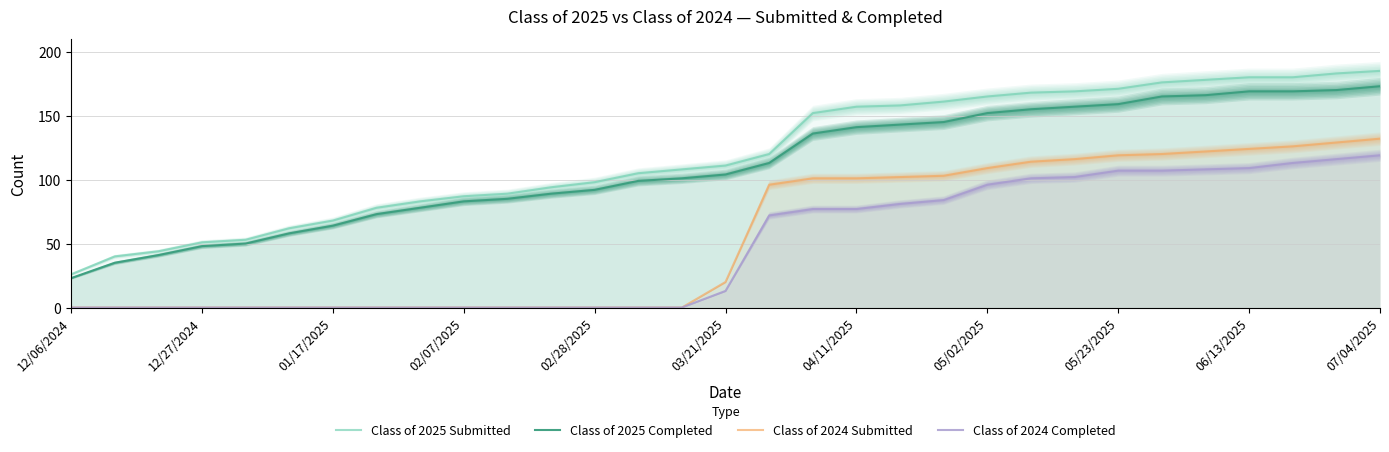

The Class of 2025 Submitted series shows 157 at 04/11/2025. True or false?

True